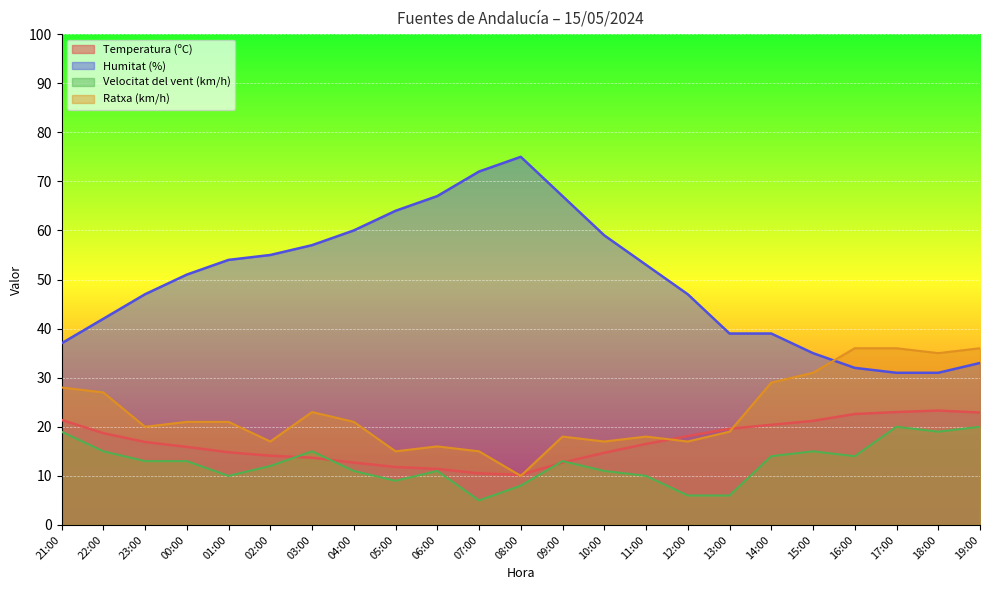

Which series changed the most between 09:00 and 11:00?

Humitat (%)